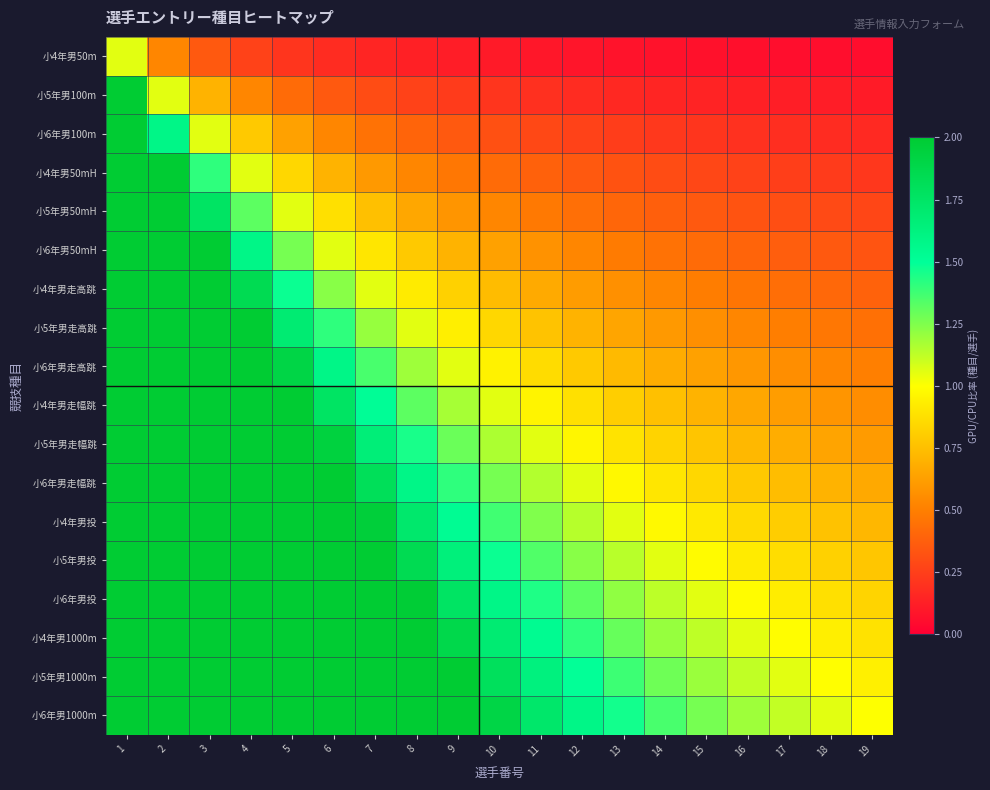

What is the total value across all series at 10?

18.1